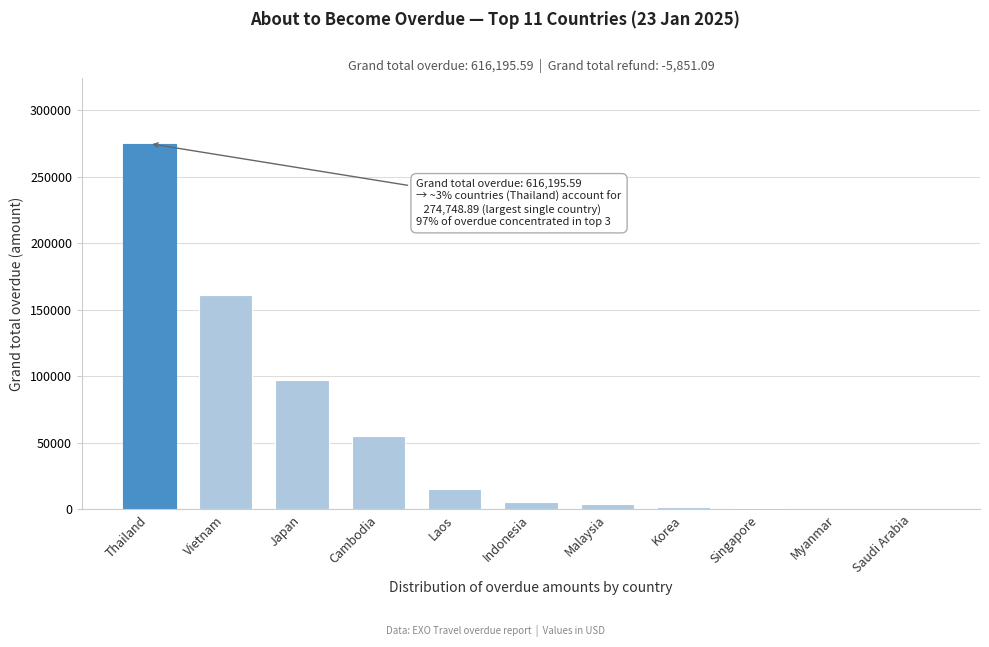

True or false: the data shows 56983.6 at Japan.

False